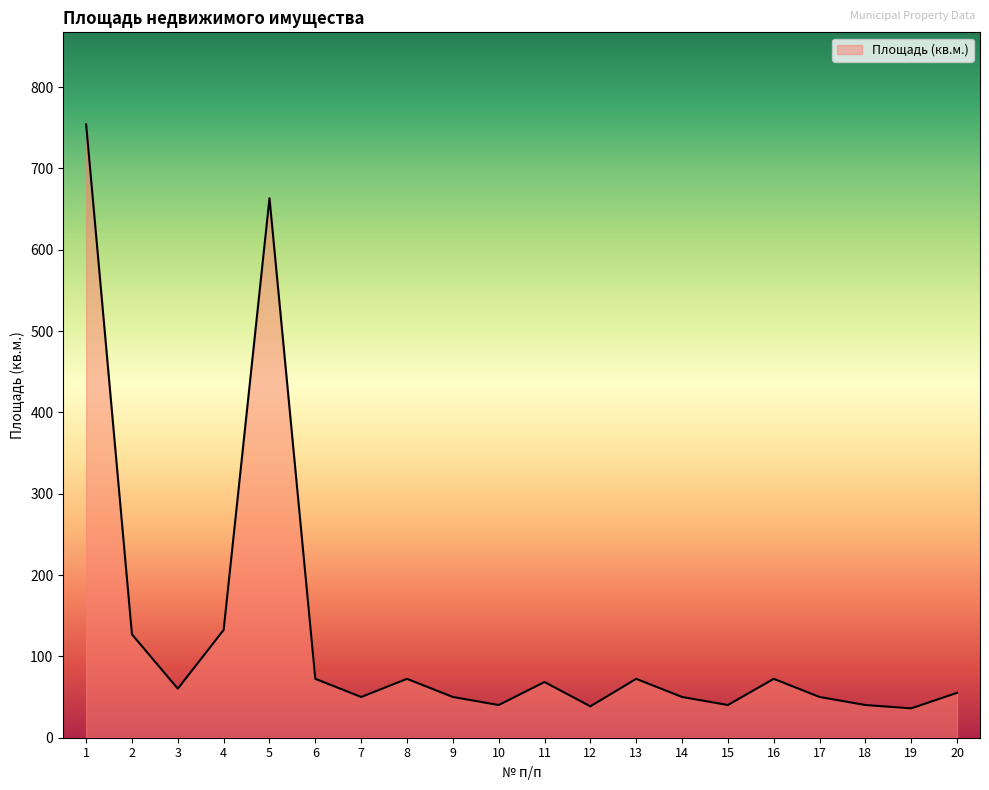

What is the change in value from 2 to 20?

-71.9